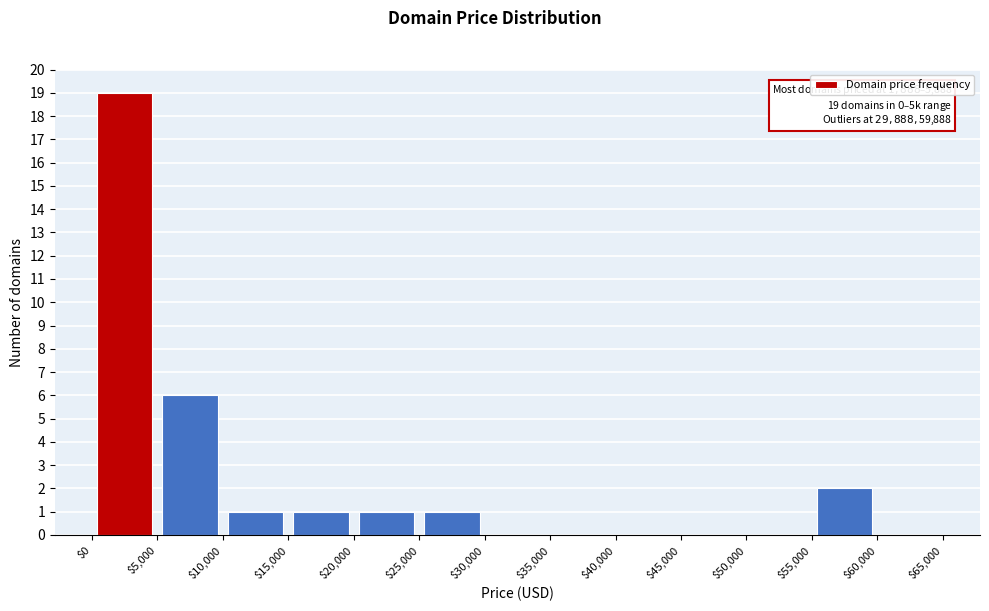

Which range on the x-axis has the tallest bar?

$0 to $5,000